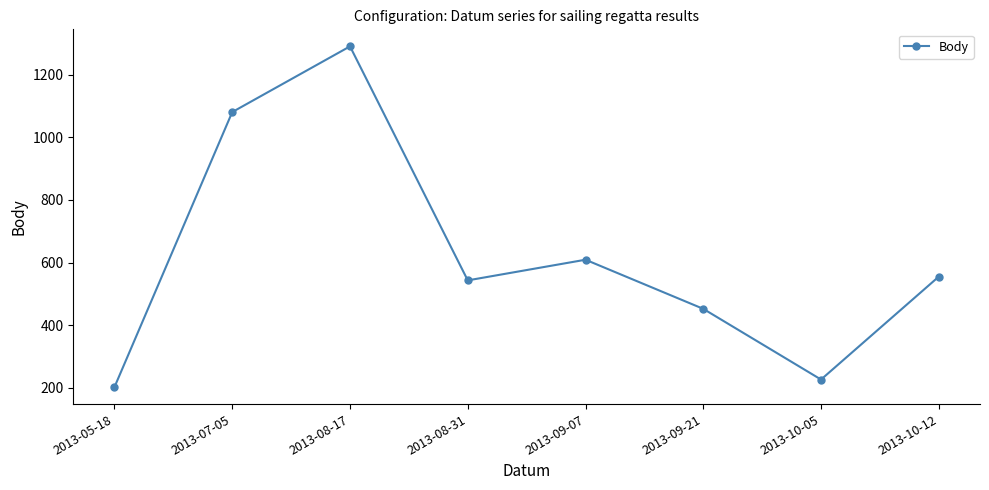

What is the difference between the second highest and minimum values?

879